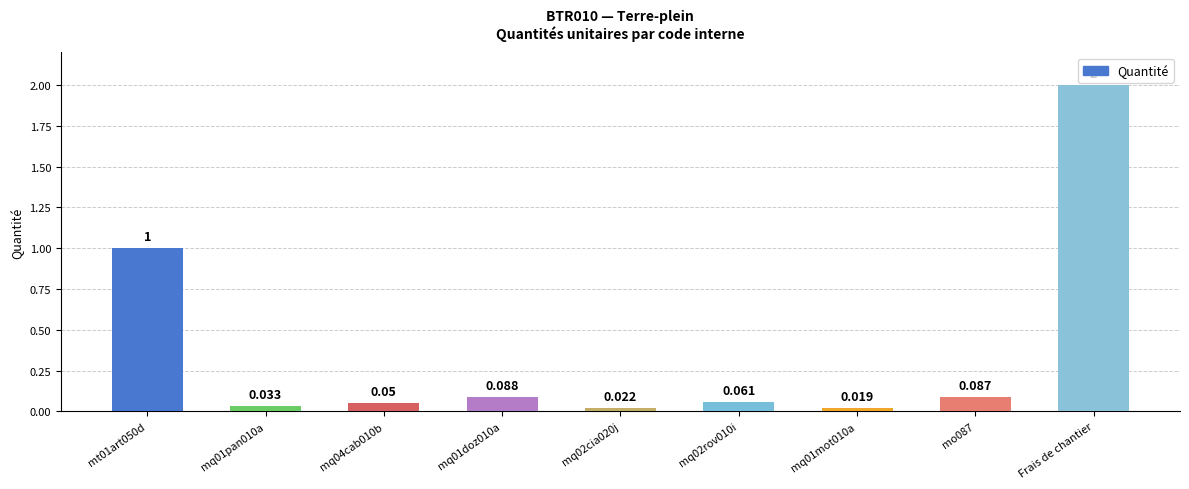

How many series are shown in this chart?

1